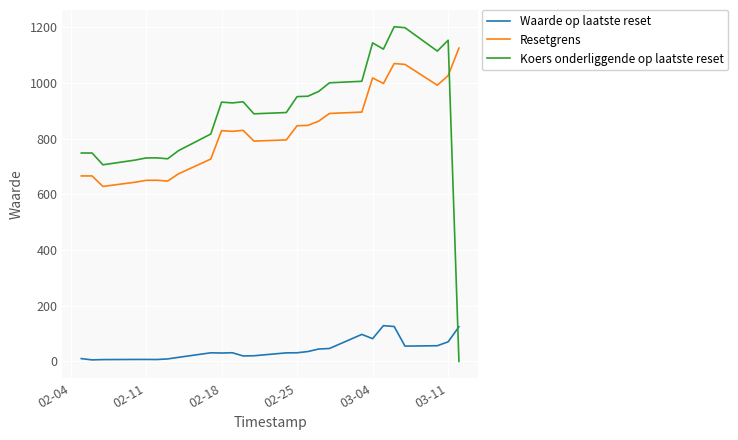

Which series has the largest range (max minus min)?

Koers onderliggende op laatste reset